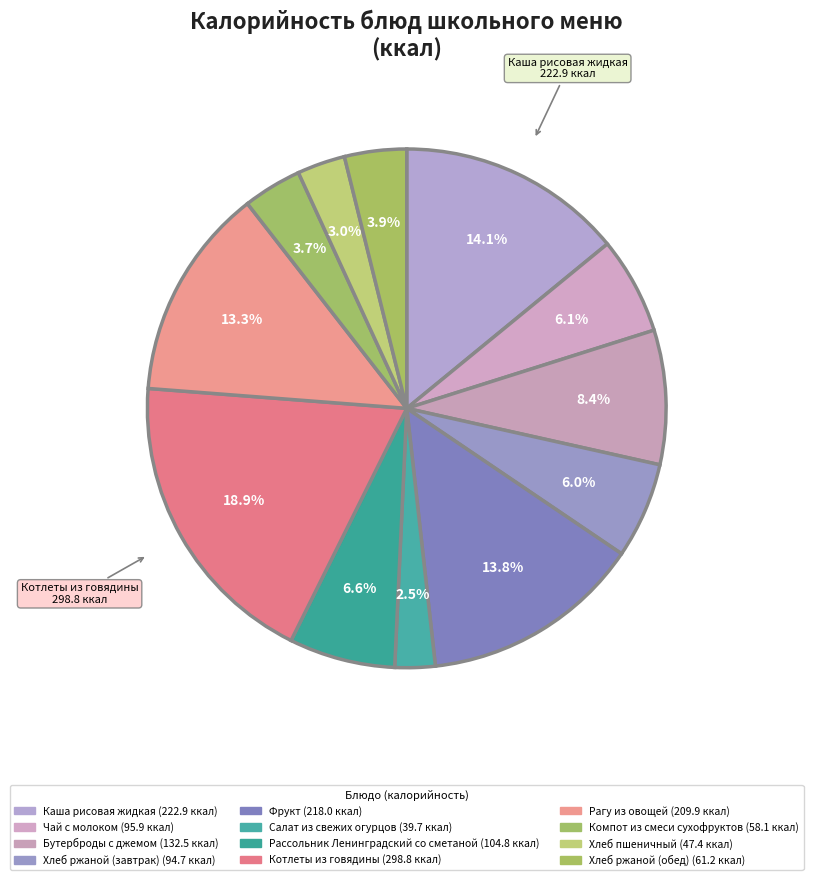

True or false: Рагу из овощей accounts for 7% of the total.

False